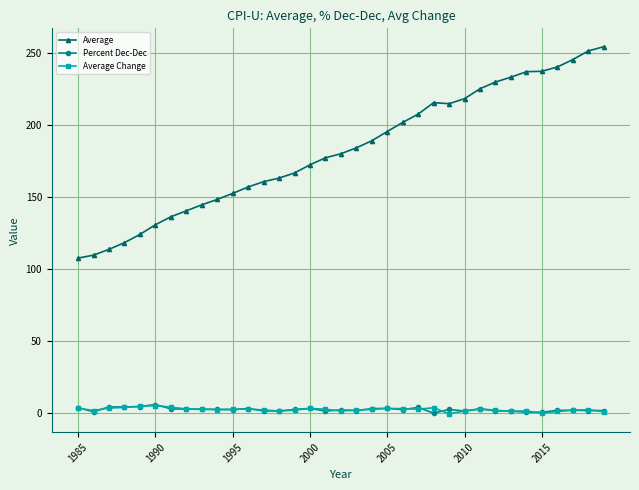

Which series has the largest total across all categories?

Average